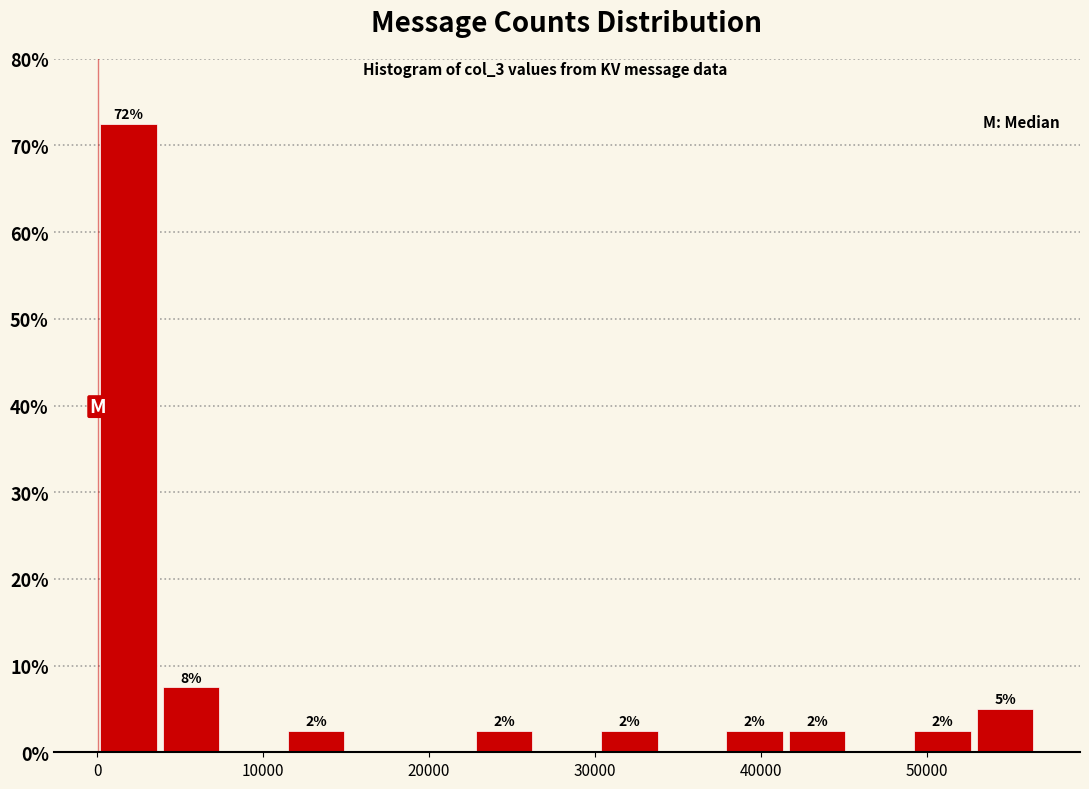

Around what value on the x-axis is the tallest bar? Give the approximate position of its centre, as read against the axis.

2000